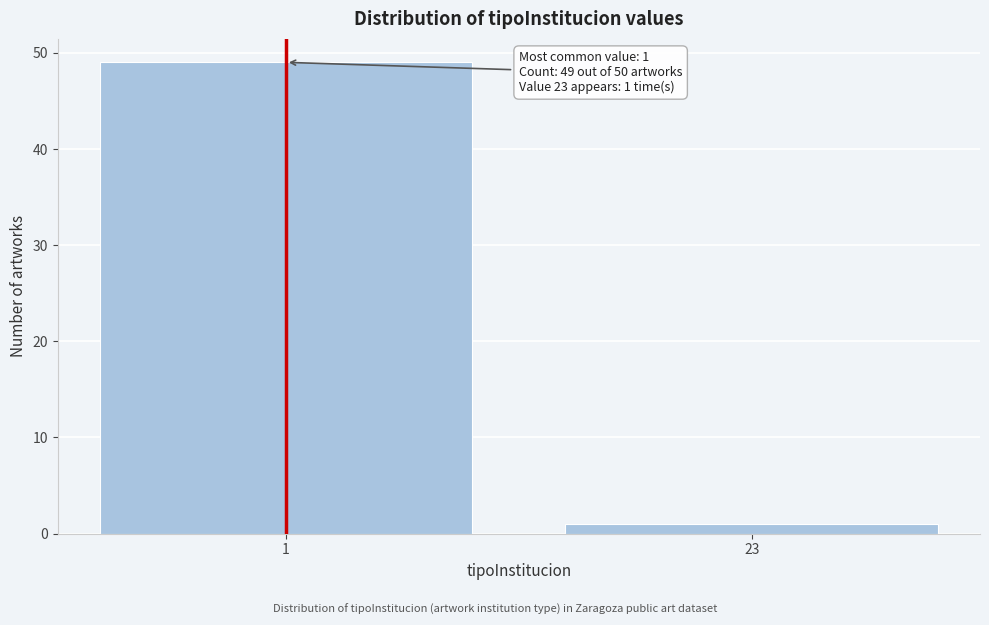

Reading left to right, extract all data points from this chart.

49	1